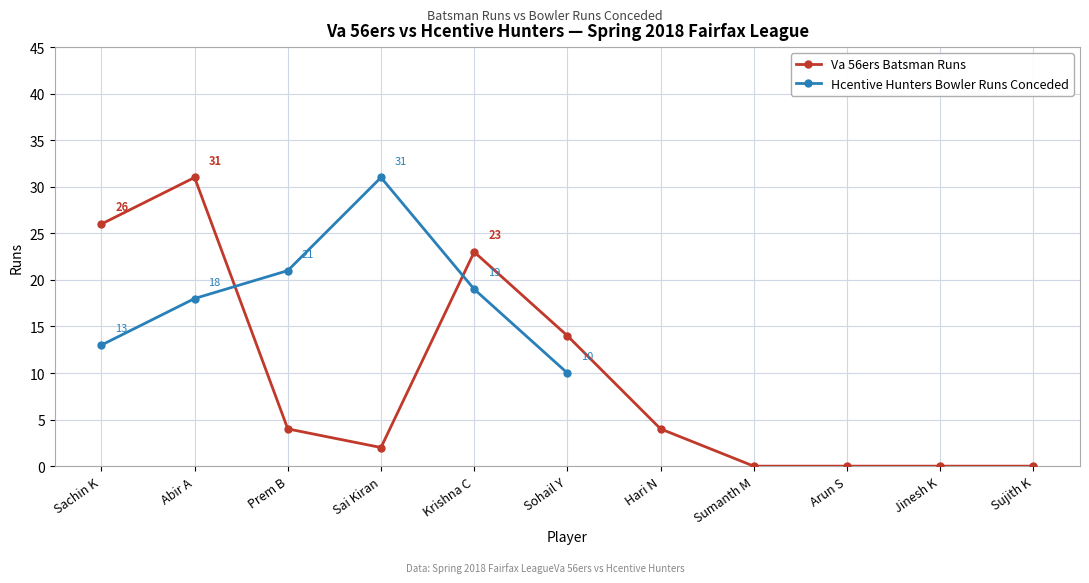

Rank the categories by value from highest to lowest.

Abir A, Sachin K, Krishna C, Sohail Y, Prem B, Hari N, Sai Kiran, Sumanth M, Arun S, Jinesh K, Sujith K